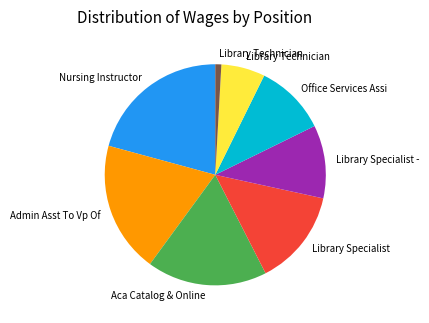

Is there a majority slice in this chart?

No